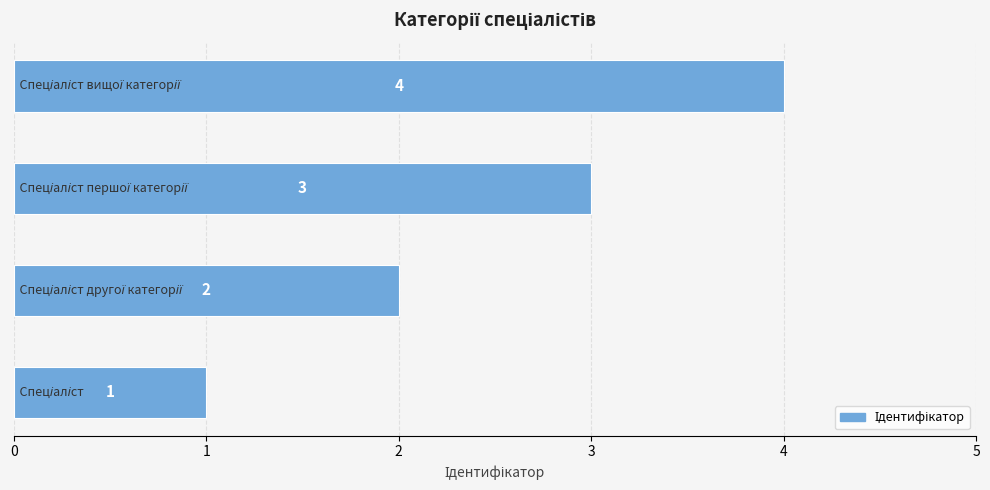

Count the values in the range 2 to 4.

3